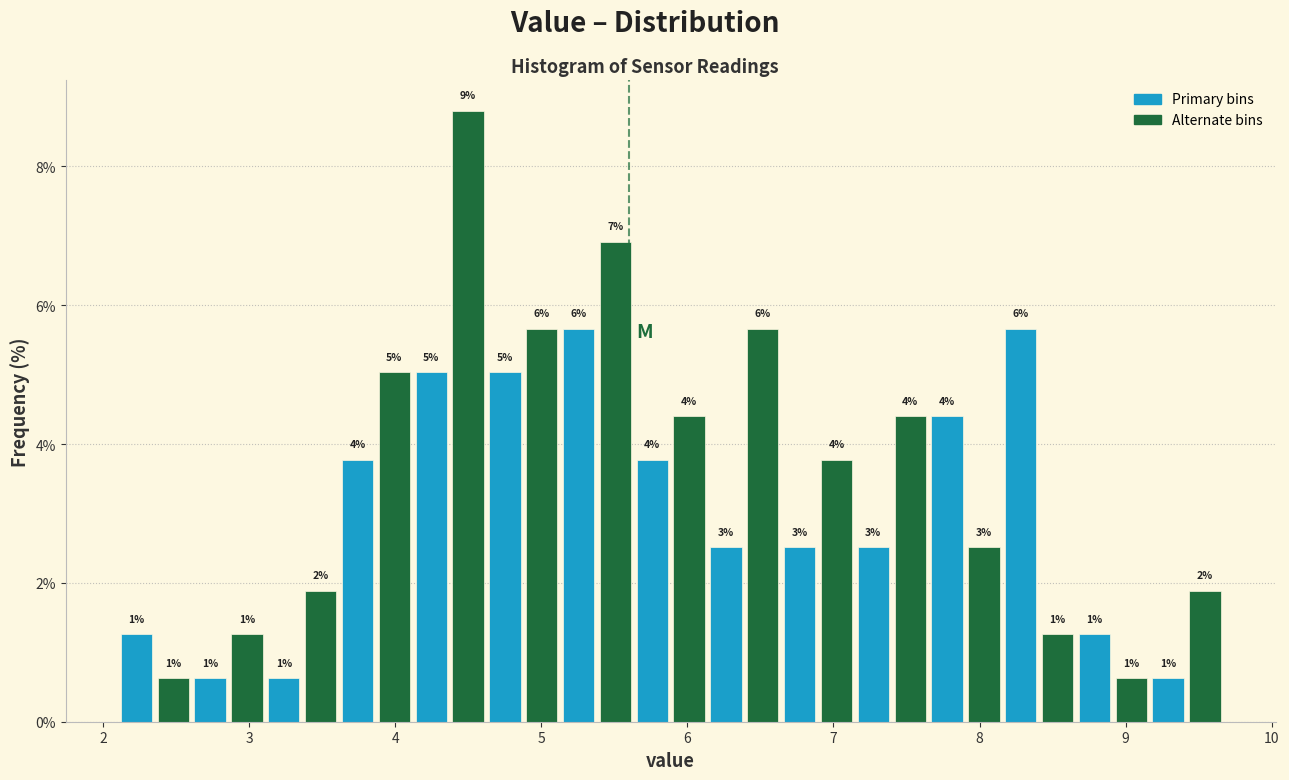

Read against the x-axis, roughly where is the centre of the tallest bar?

4.5